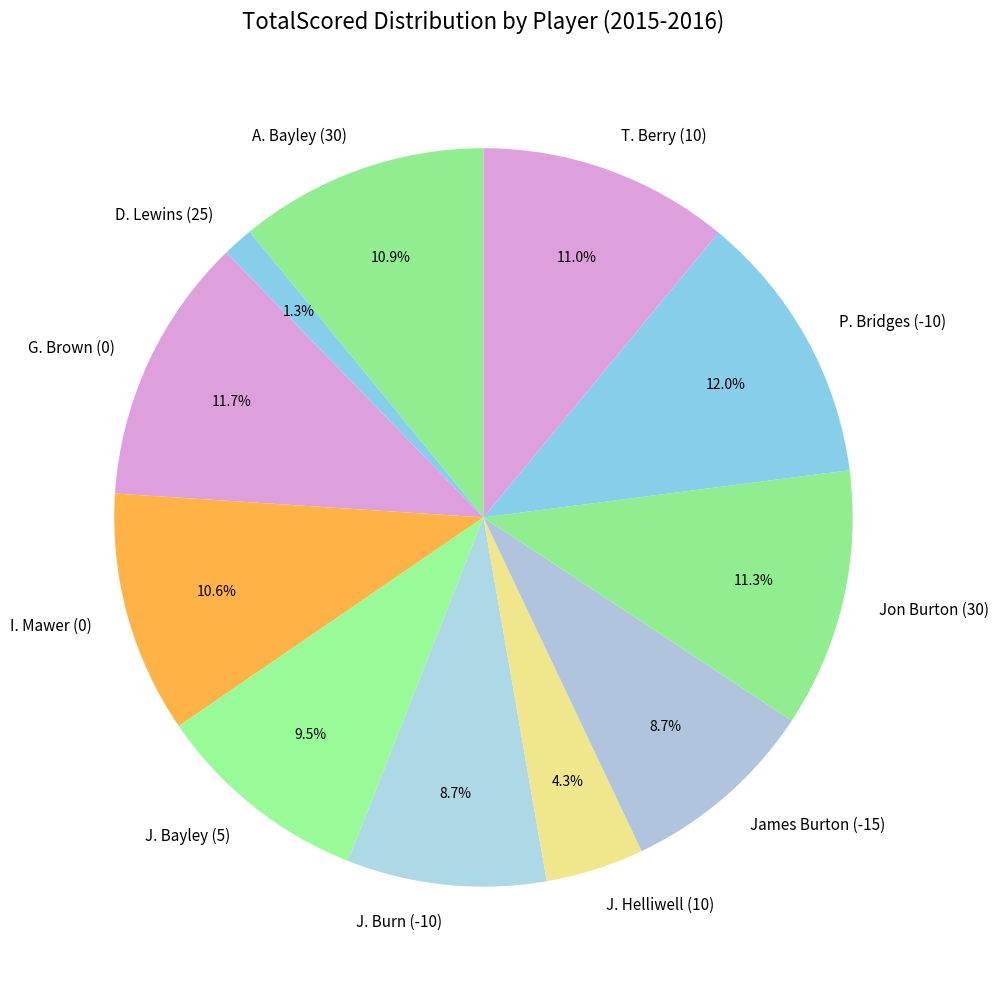

True or false: I. Mawer (0) accounts for 1% of the total.

False